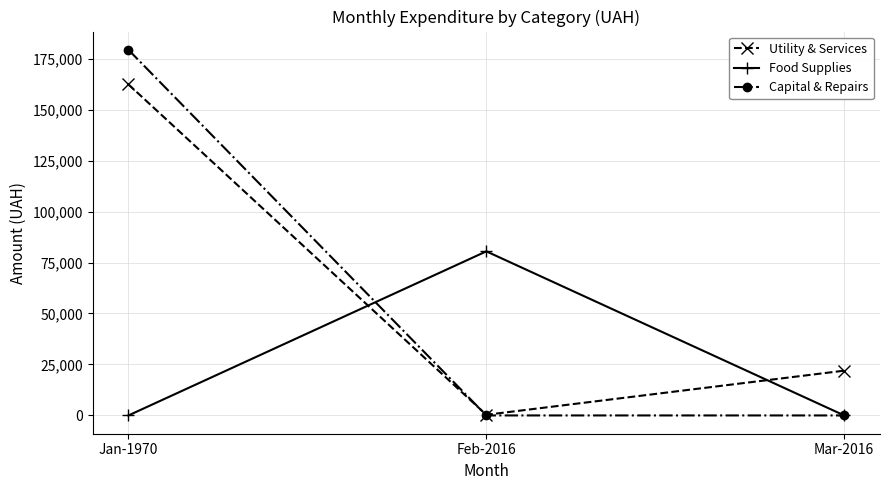

Reading left to right, what are all the values shown in this chart?

Utility & Services: 162355.0	316.6	21959.8
Food Supplies: 0.0	80471.7	0.0
Capital & Repairs: 179302.0	0.0	0.0